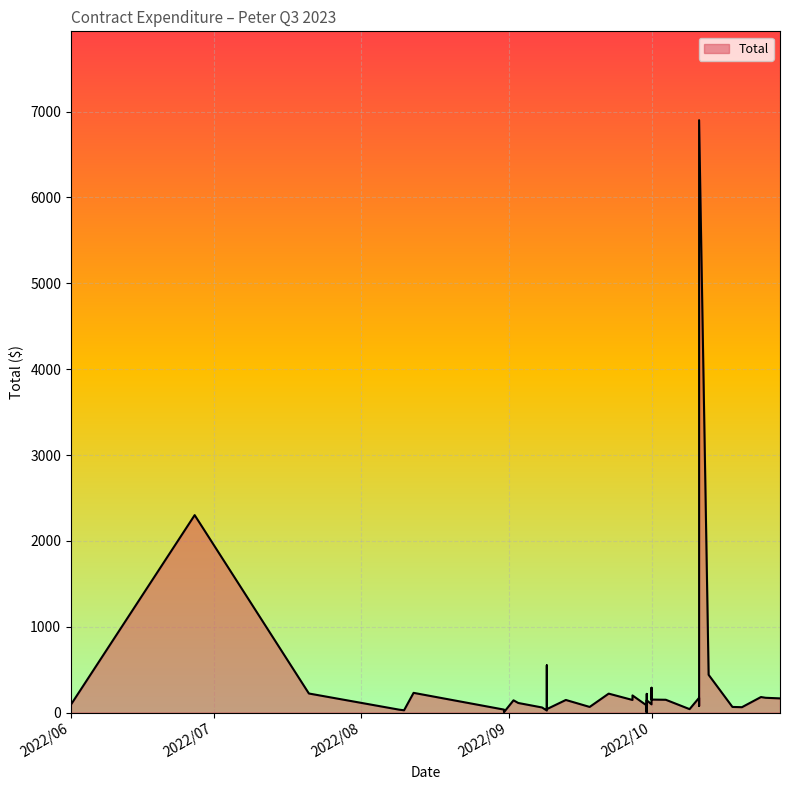

What is the sum of the values at 2022/10/20 and 2022/10/01?

351.9